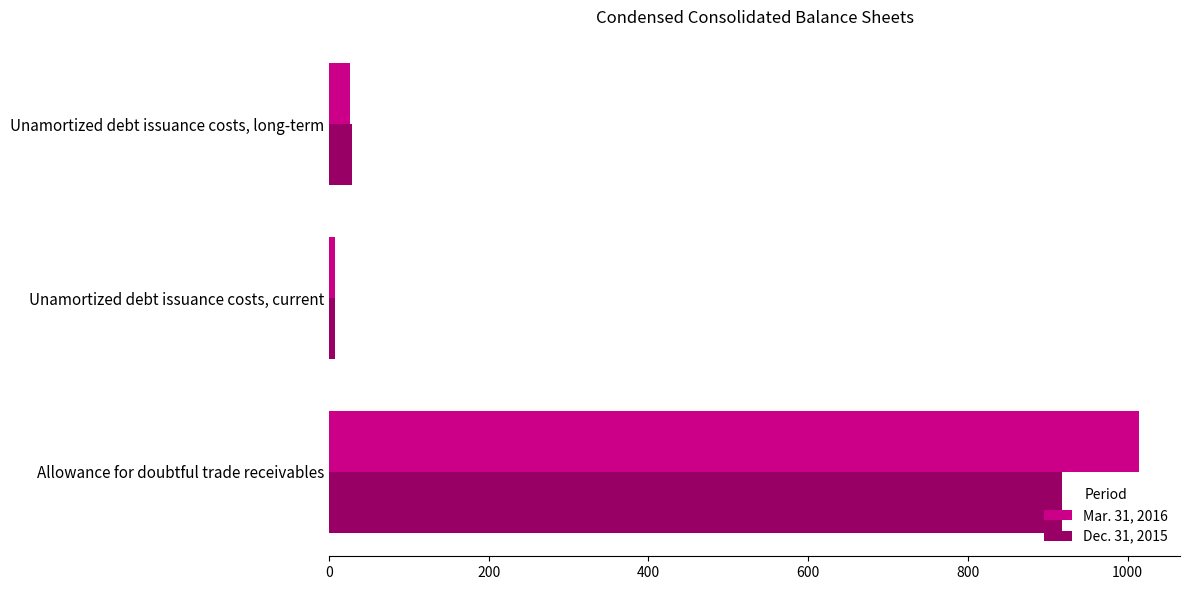

Which series has the largest range (max minus min)?

Mar. 31, 2016